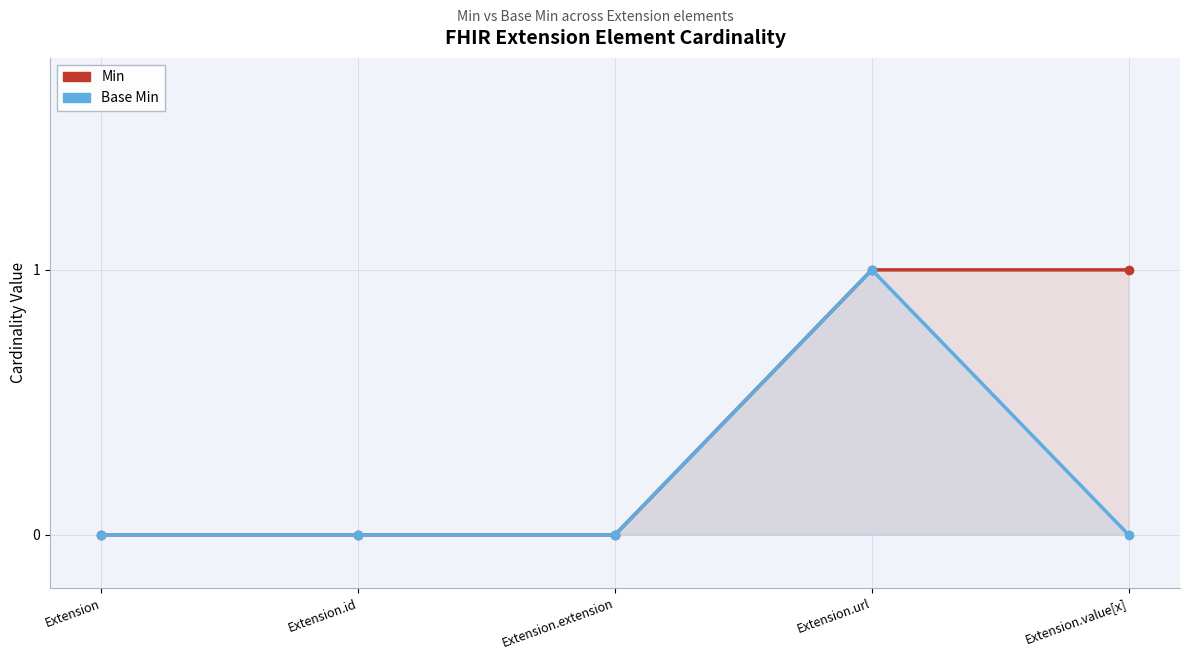

Rank the series at Extension.url from lowest to highest value.

Min, Base Min